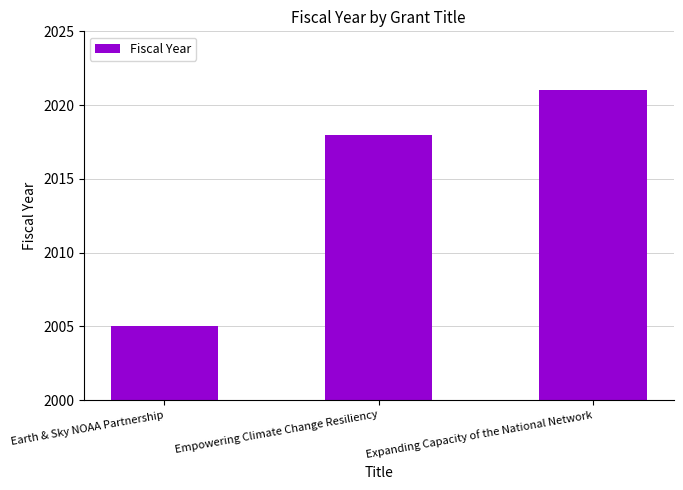

Rank the categories by value from lowest to highest.

Earth & Sky NOAA Partnership, Empowering Climate Change Resiliency, Expanding Capacity of the National Network